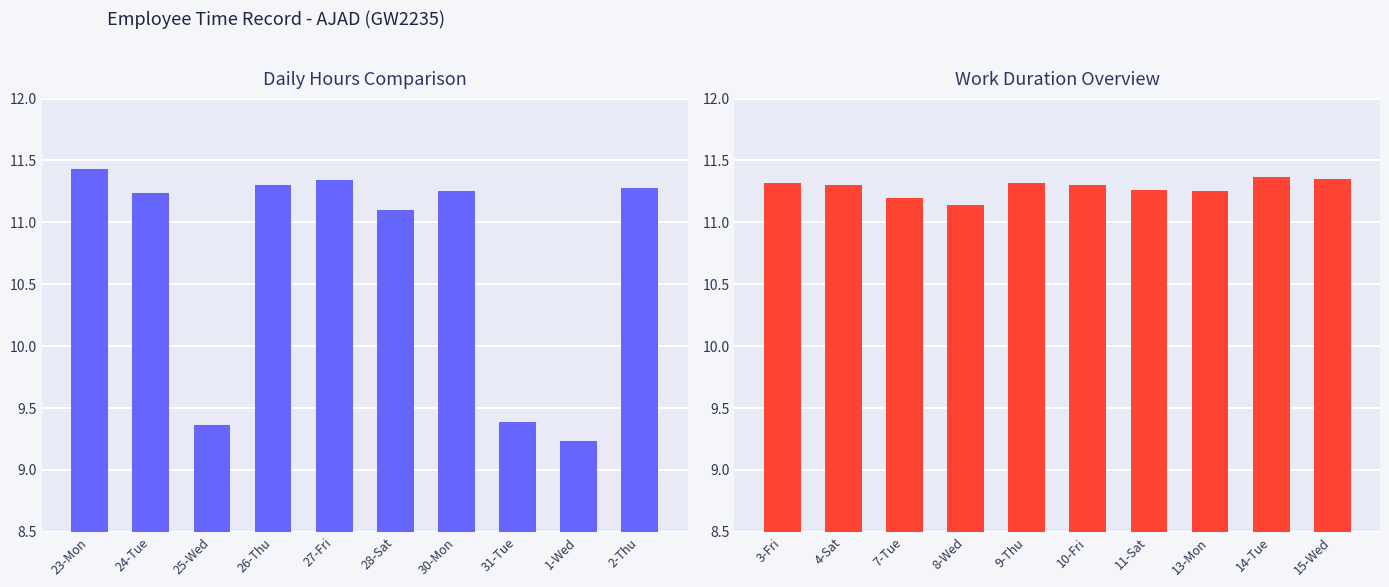

What is the label of the 9th bar from the left?

14-Tue